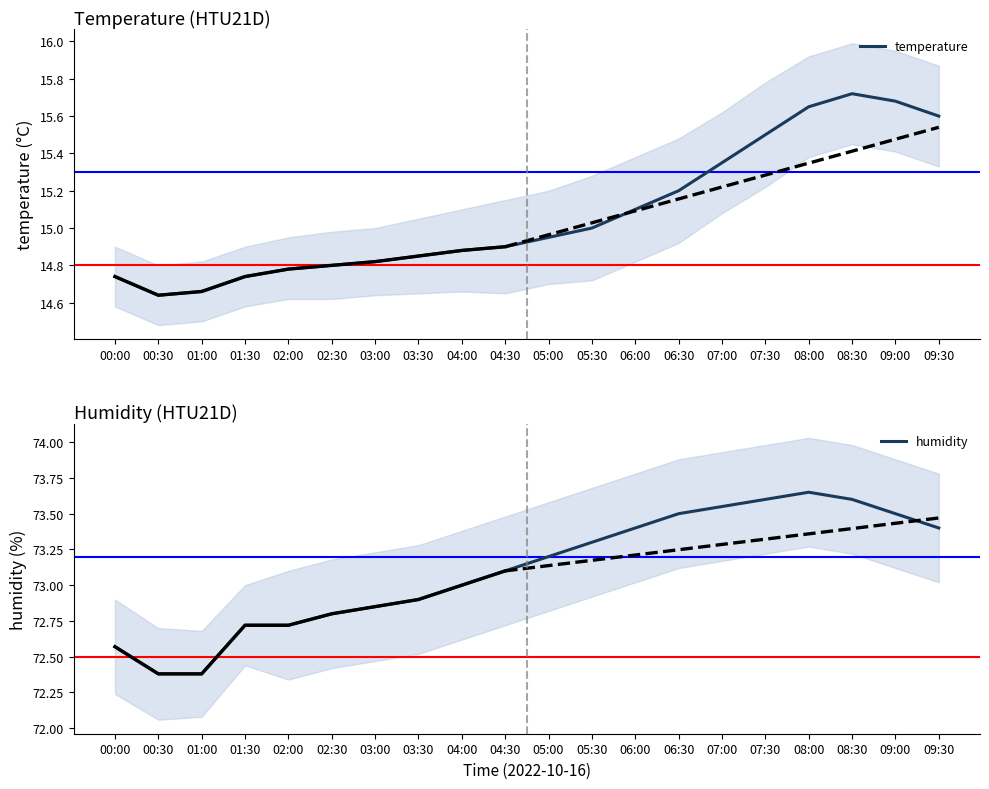

Which label corresponds to the largest value in the chart?

08:00